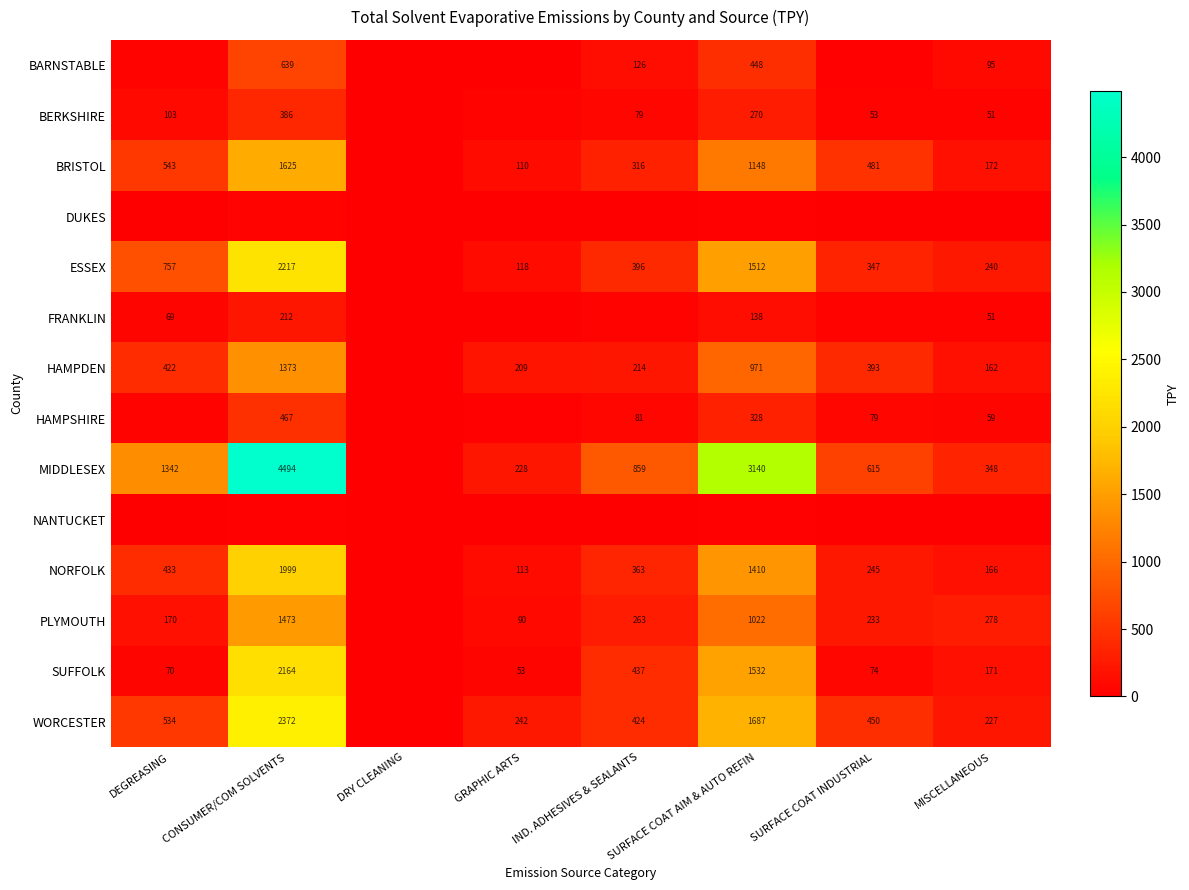

Is the value of SUFFOLK at MISCELLANEOUS greater than the value of HAMPSHIRE at IND. ADHESIVES & SEALANTS?

Yes